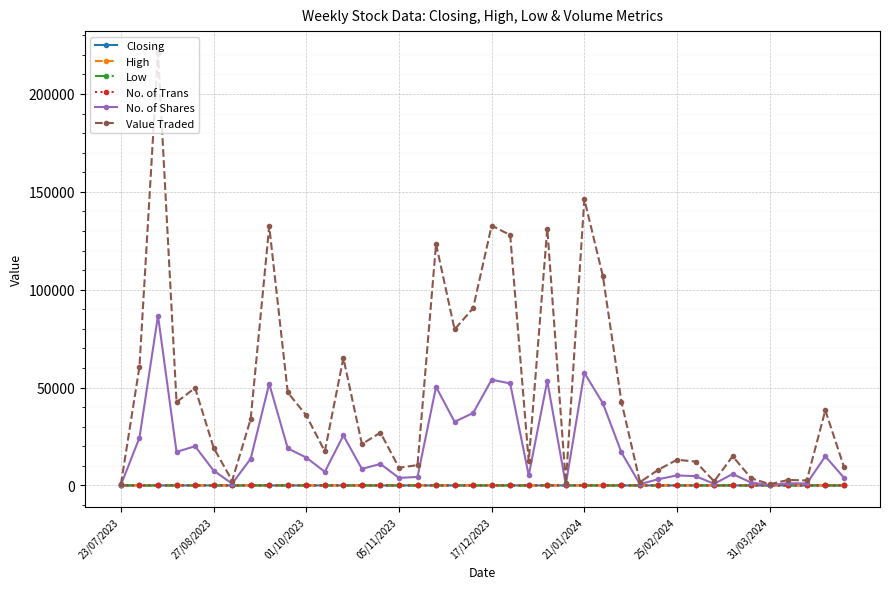

What is the value of the No. of Shares point at the 6th from the left?

7590.0